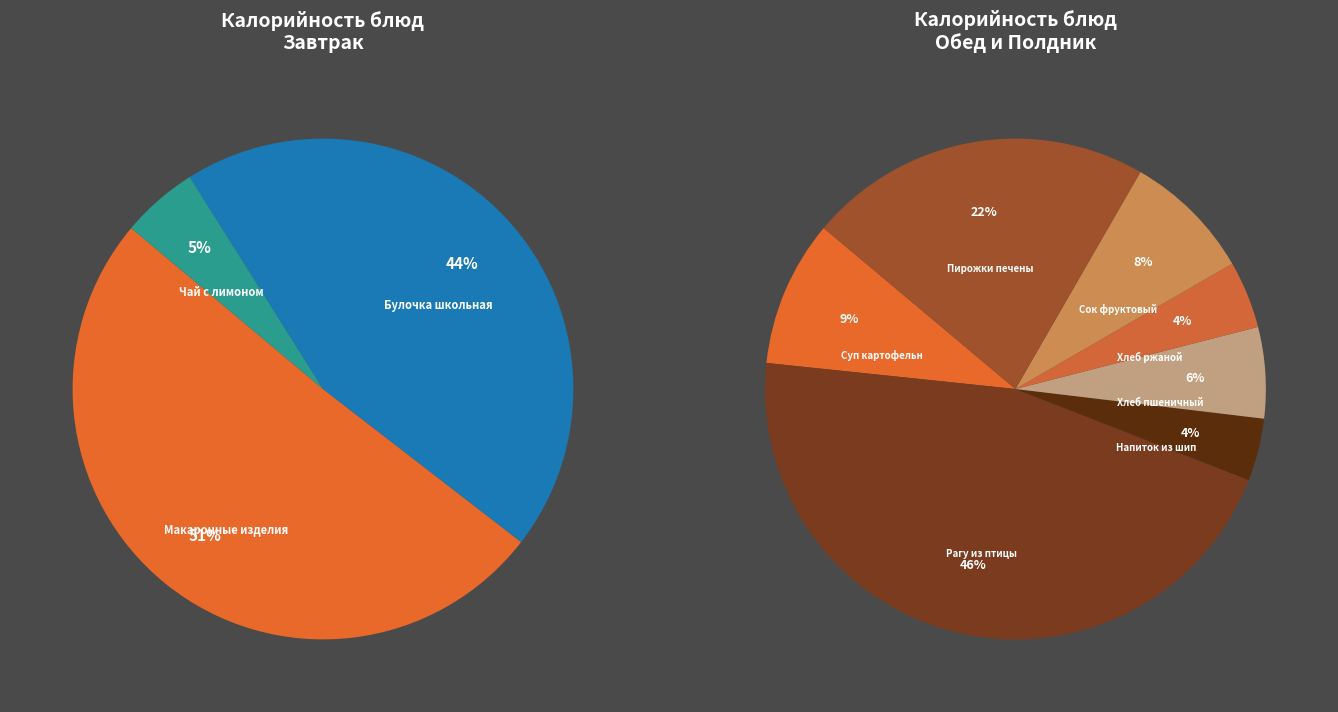

Is it true that Рагу из птицы is 24% of the pie?

False